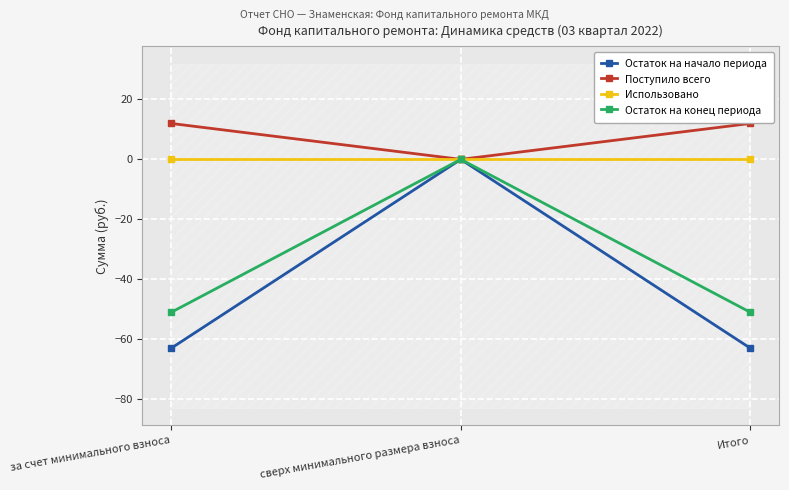

At which label is Поступило всего closest to 5?

сверх минимального размера взноса